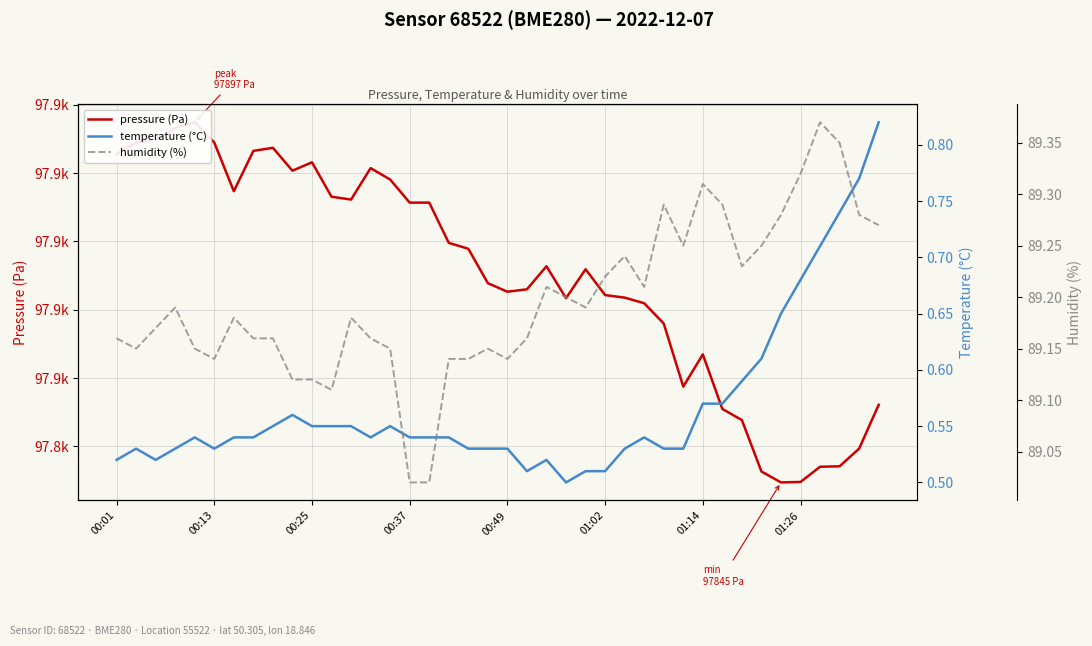

Reading right to left, transcribe all the data shown in this chart.

pressure (Pa): 97856.1	97849.7	97847.1	97847.0	97844.8	97844.7	97846.3	97853.9	97855.5	97863.5	97858.8	97868.0	97870.9	97871.8	97872.1	97875.9	97871.7	97876.4	97873.0	97872.6	97873.9	97878.9	97879.8	97885.7	97885.7	97889.1	97890.7	97886.1	97886.5	97891.6	97890.3	97893.7	97893.2	97887.3	97894.5	97897.4	97896.6	97894.9	97894.5	97892.8
temperature (°C): 0.8	0.8	0.7	0.7	0.7	0.7	0.6	0.6	0.6	0.6	0.5	0.5	0.5	0.5	0.5	0.5	0.5	0.5	0.5	0.5	0.5	0.5	0.5	0.5	0.5	0.6	0.5	0.6	0.6	0.6	0.6	0.6	0.5	0.5	0.5	0.5	0.5	0.5	0.5	0.5
humidity (%): 89.3	89.3	89.3	89.4	89.3	89.3	89.2	89.2	89.3	89.3	89.2	89.3	89.2	89.2	89.2	89.2	89.2	89.2	89.2	89.1	89.2	89.1	89.1	89.0	89.0	89.2	89.2	89.2	89.1	89.1	89.1	89.2	89.2	89.2	89.1	89.2	89.2	89.2	89.2	89.2